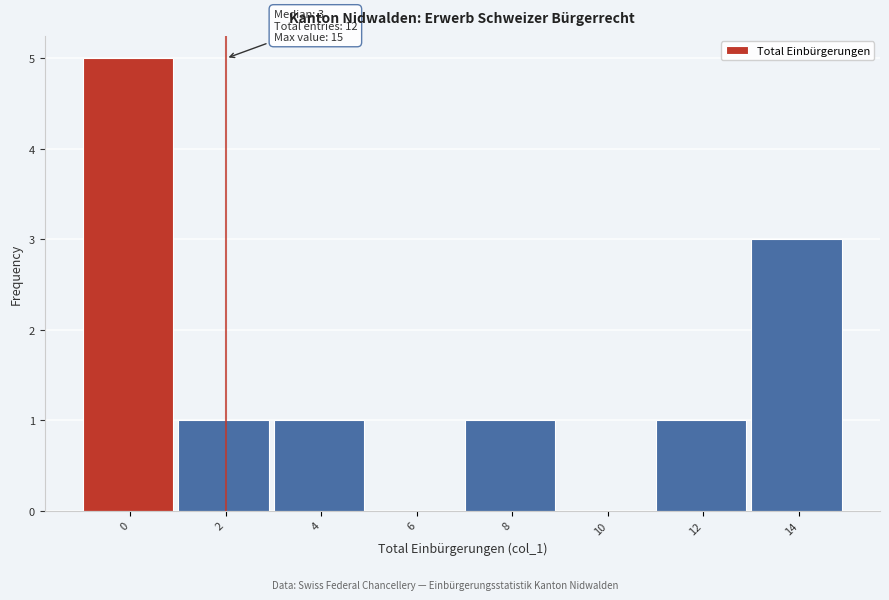

Reading right to left, extract all data points from this chart.

14=3	12=1	10=0	8=1	6=0	4=1	2=1	0=5